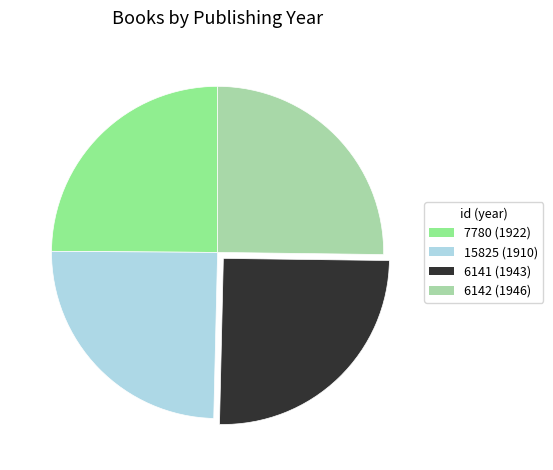

Count the number of slices in the pie.

4